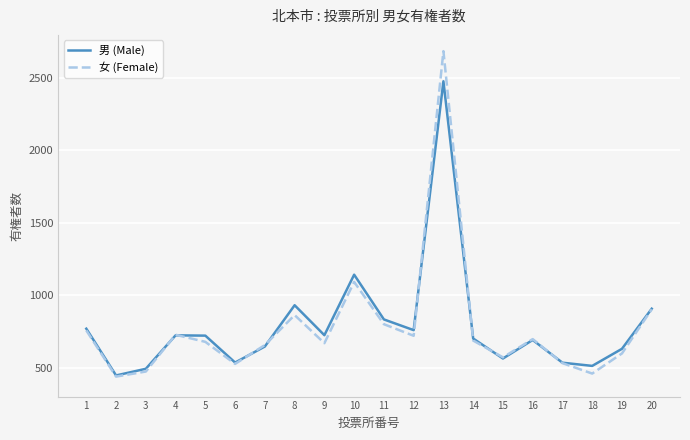

Between 12 and 18, which series saw the biggest shift?

女 (Female)